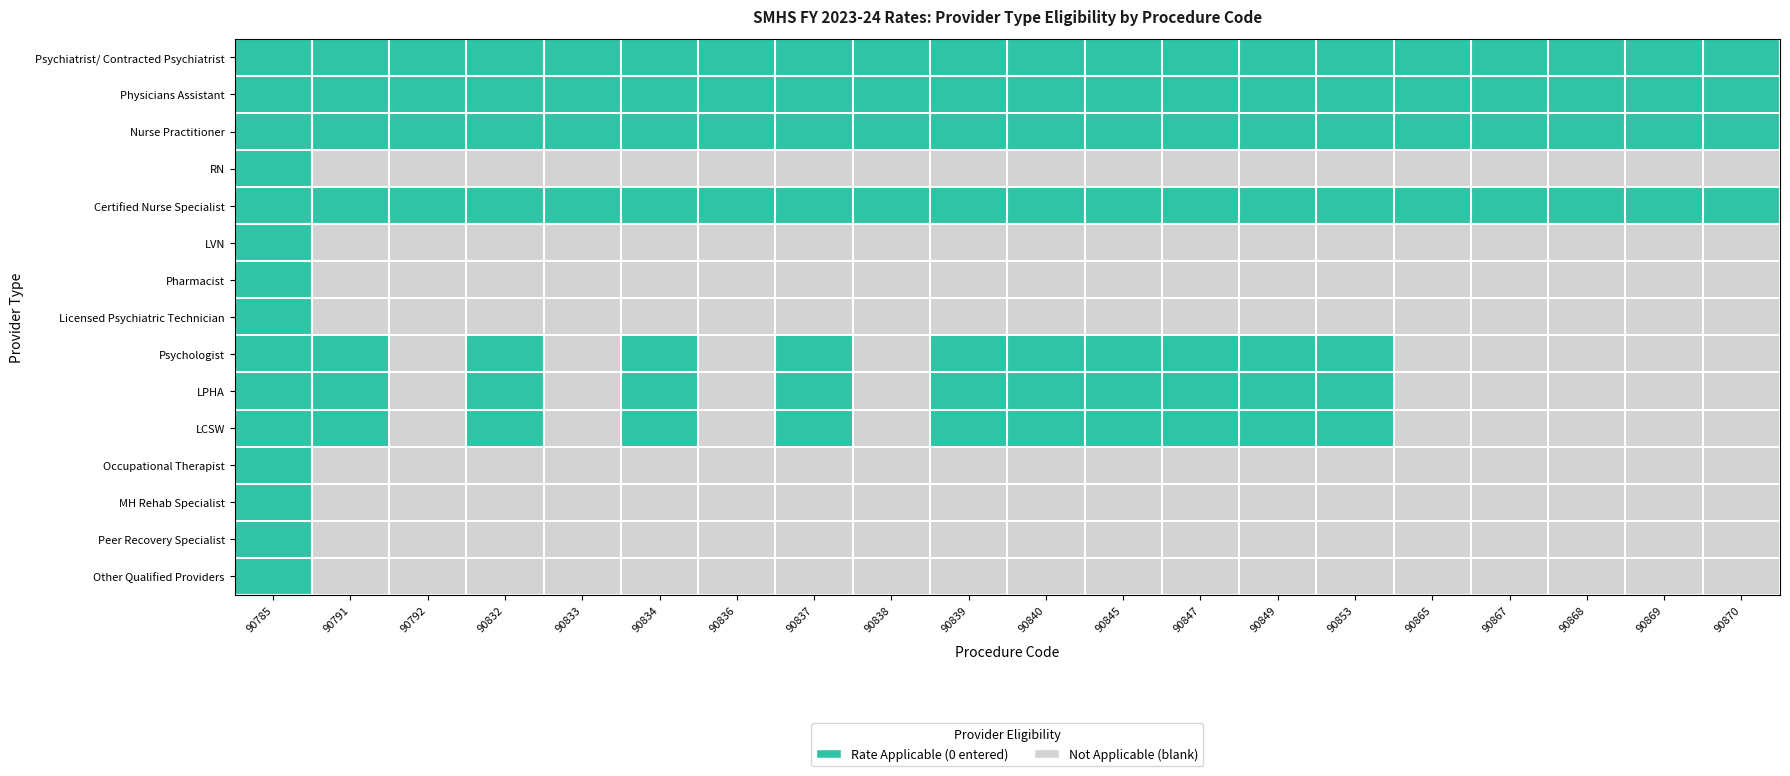

How many categories are shown in the chart?

20